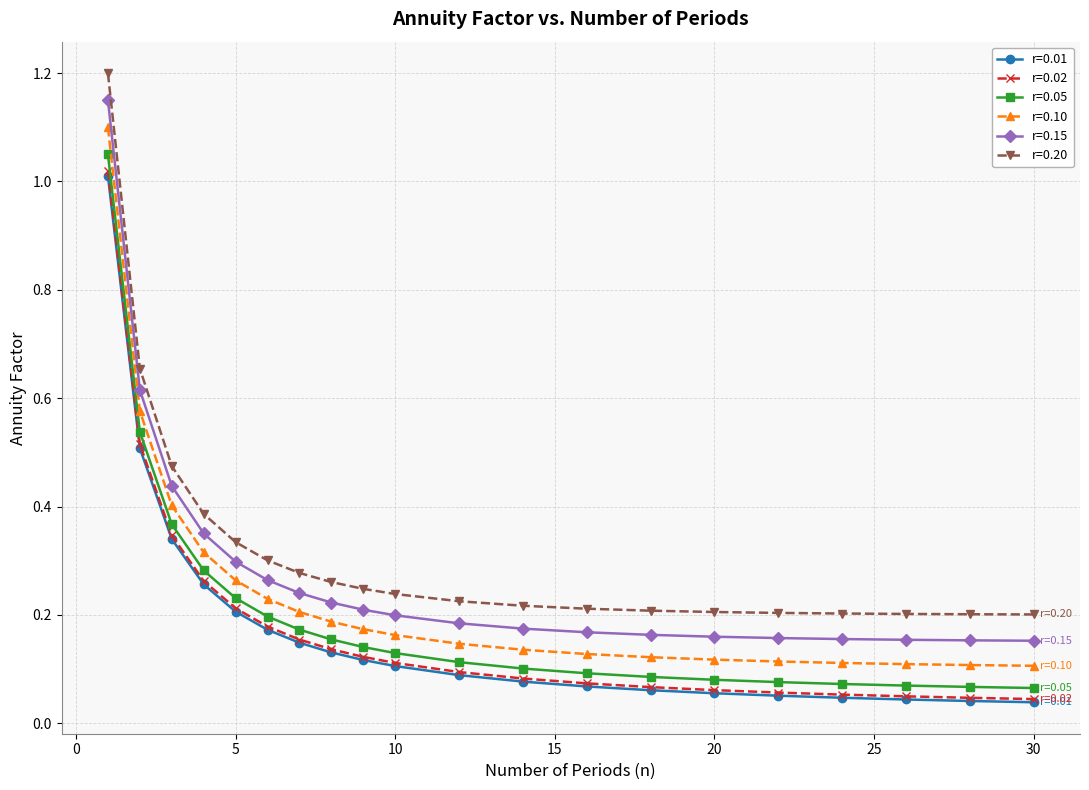

True or false: r=0.20 and r=0.10 intersect in this chart.

False